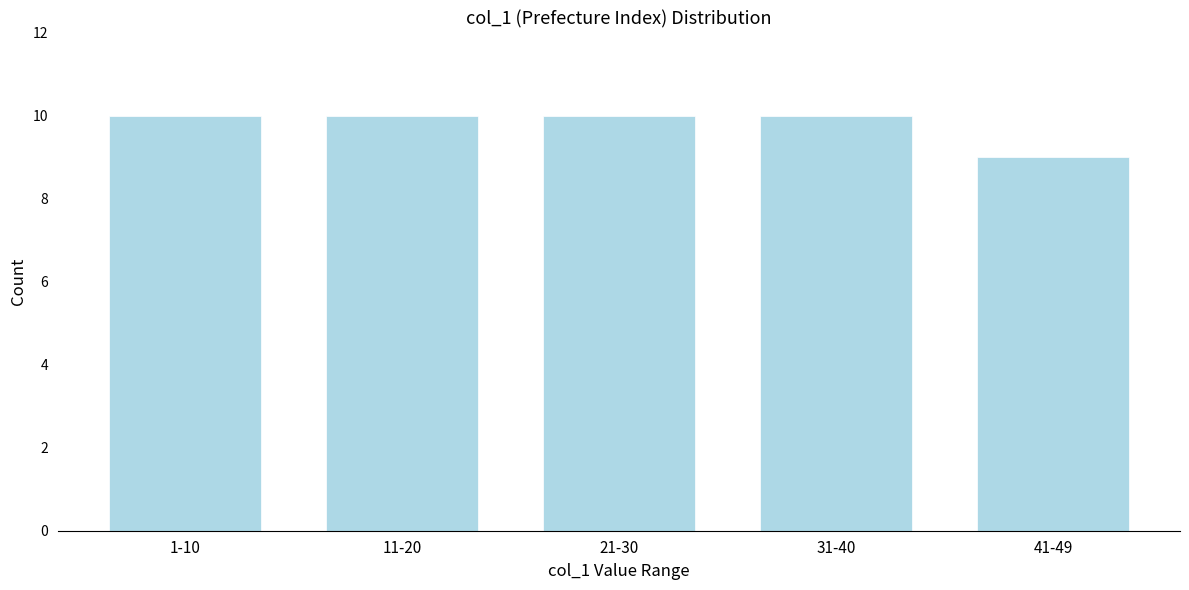

Reading left to right, what are all the values shown in this chart?

10	10	10	10	9